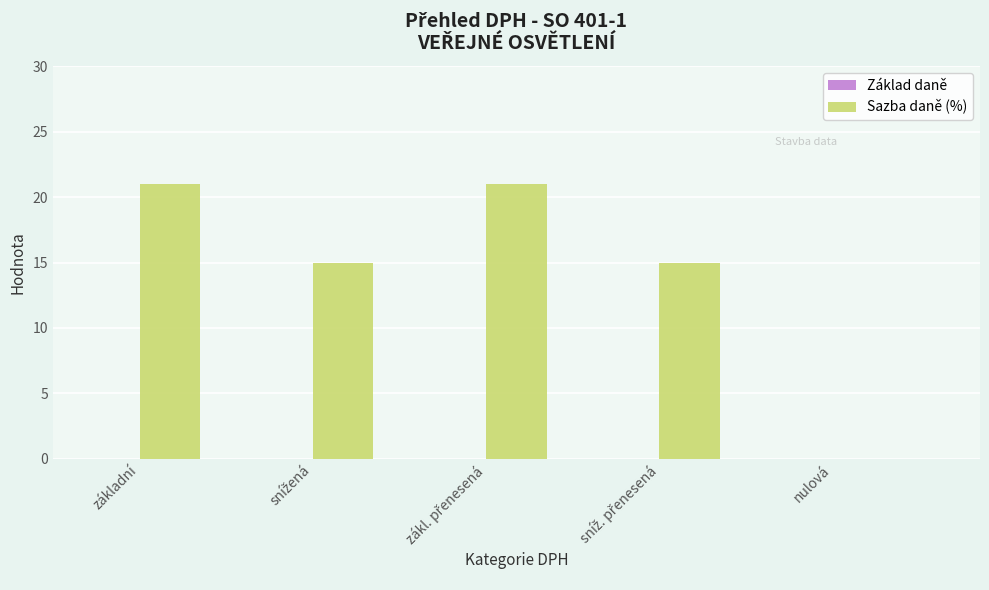

Between základní and nulová, which is larger?

základní